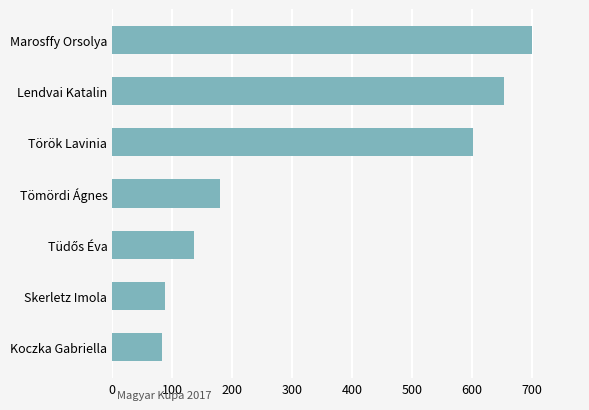

How many values are below 179?

3